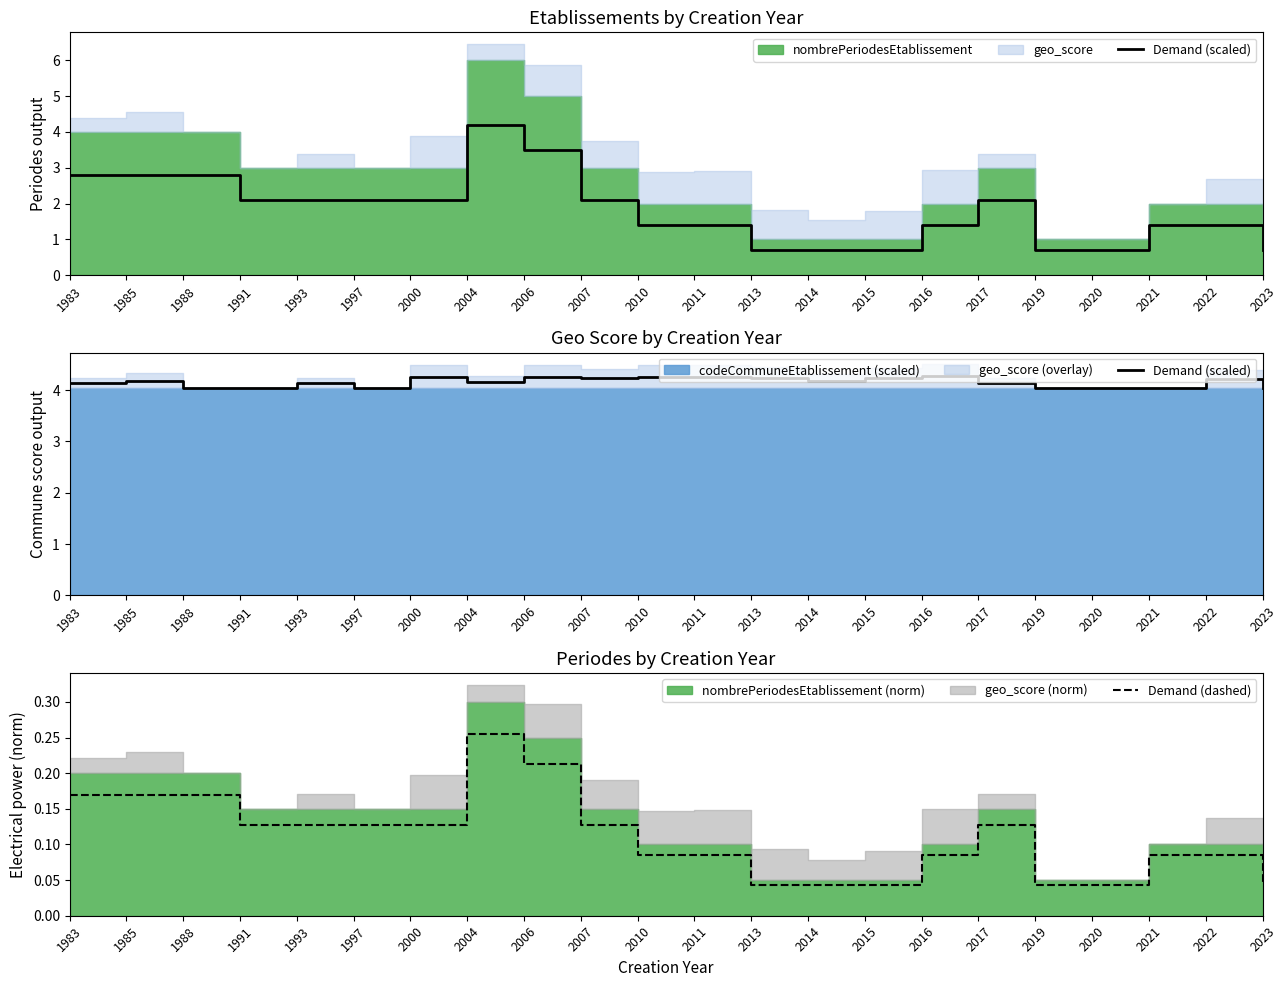

Rank the series at 2023 from highest to lowest value.

Demand (scaled), Demand (dashed)